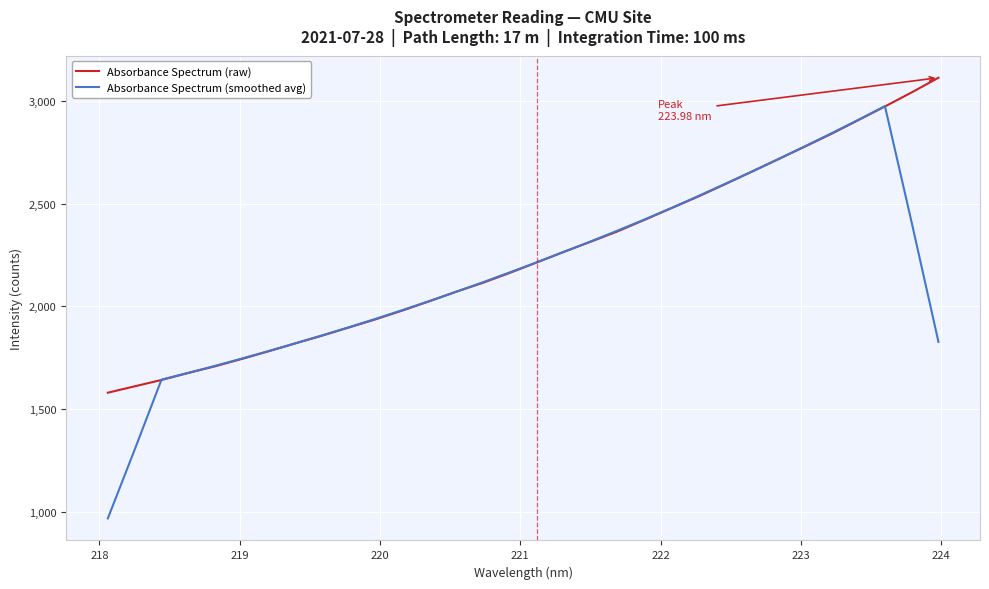

How many categories are shown in the chart?

32